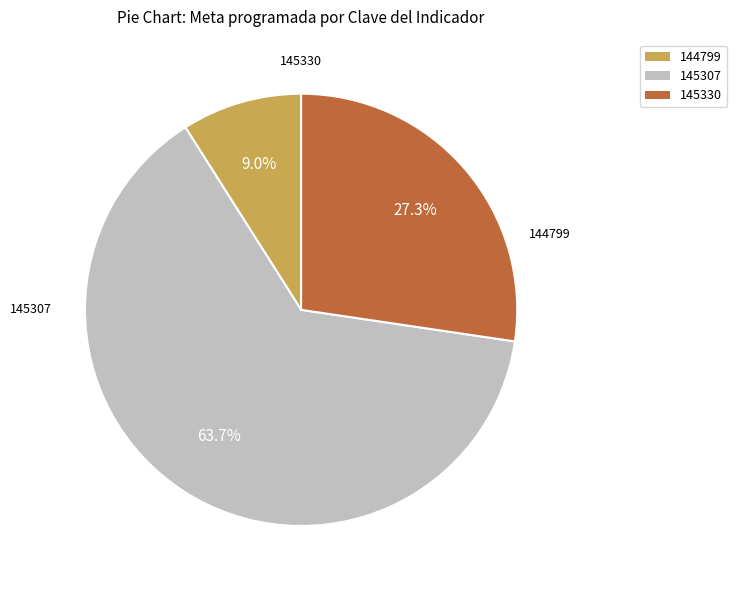

Which category has the smallest portion of the pie?

144799